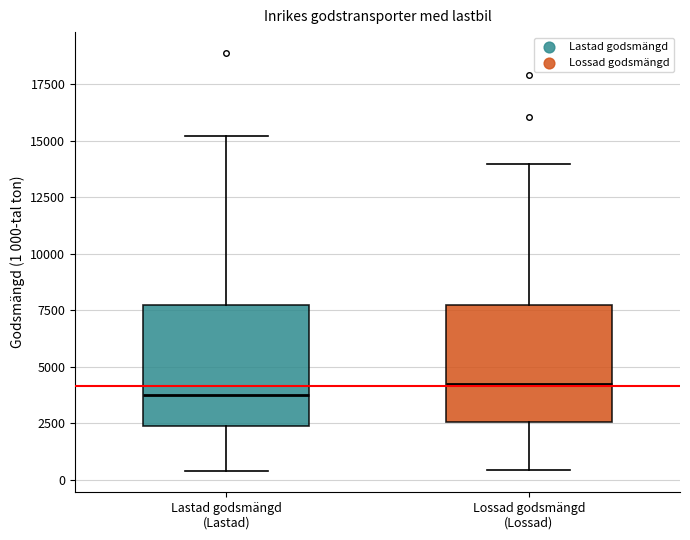

Reading left to right, transcribe this box plot: for each box, give where its median line is, the range the box spans, and where its two whiskers end, as read against the y-axis. The values are not printed on the chart, so give them approximately, as read against the axis.

Lastad godsmängd (Lastad): median 3500, box 2500 to 7500, whiskers 500 to 15000
Lossad godsmängd (Lossad): median 4500, box 2500 to 7500, whiskers 500 to 14000